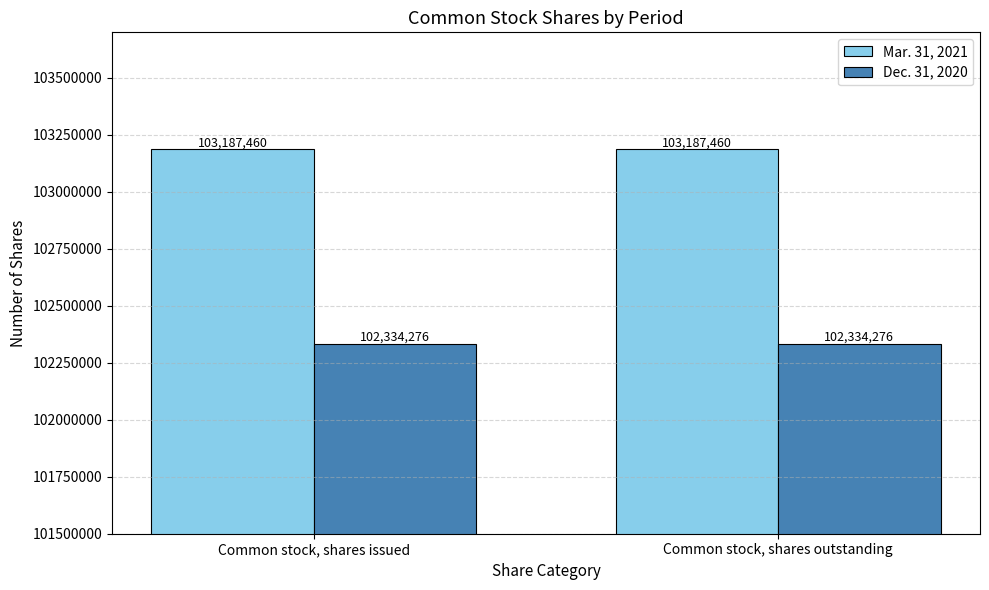

Count the number of data series in this chart.

2